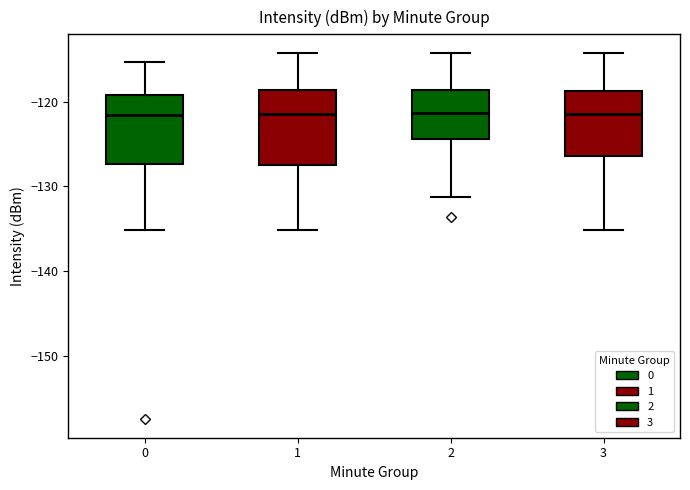

Reading left to right, read every box against the y-axis: the position of its median line, the range the box covers, and the ends of its whiskers. The values are not printed on the chart, so give them approximately, as read against the axis.

0: median -122, box -127 to -119, whiskers -135 to -115
1: median -121, box -127 to -119, whiskers -135 to -114
2: median -121, box -124 to -119, whiskers -131 to -114
3: median -121, box -126 to -119, whiskers -135 to -114